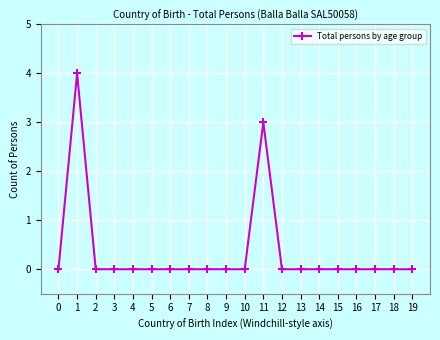

Where is the first local maximum?

1